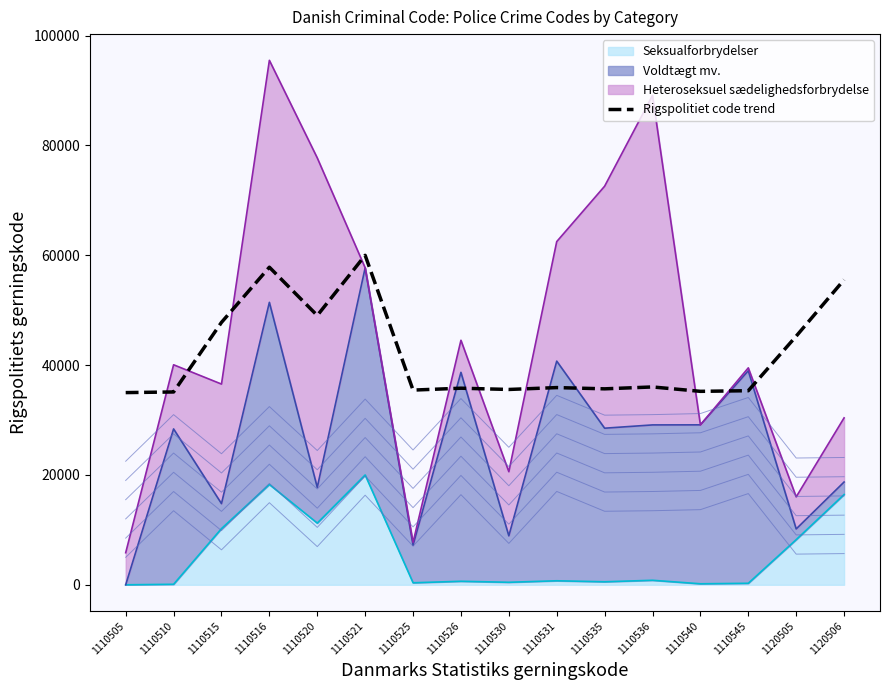

What is the change in value from 1110525 to 1110545?

-114.2